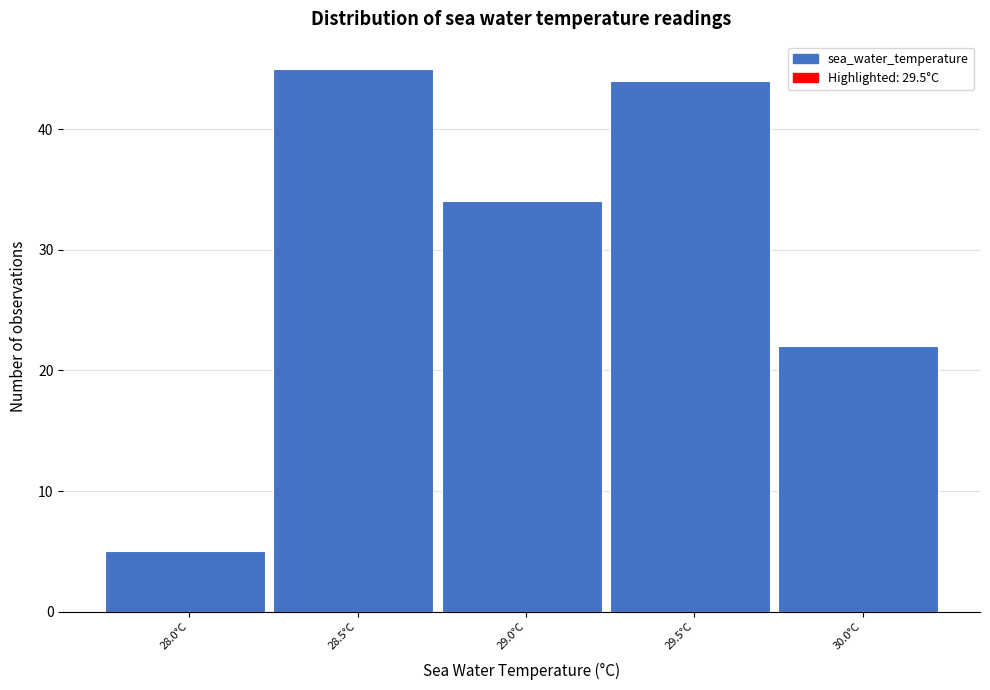

Reading left to right, what are all the values shown in this chart?

5	45	34	44	22